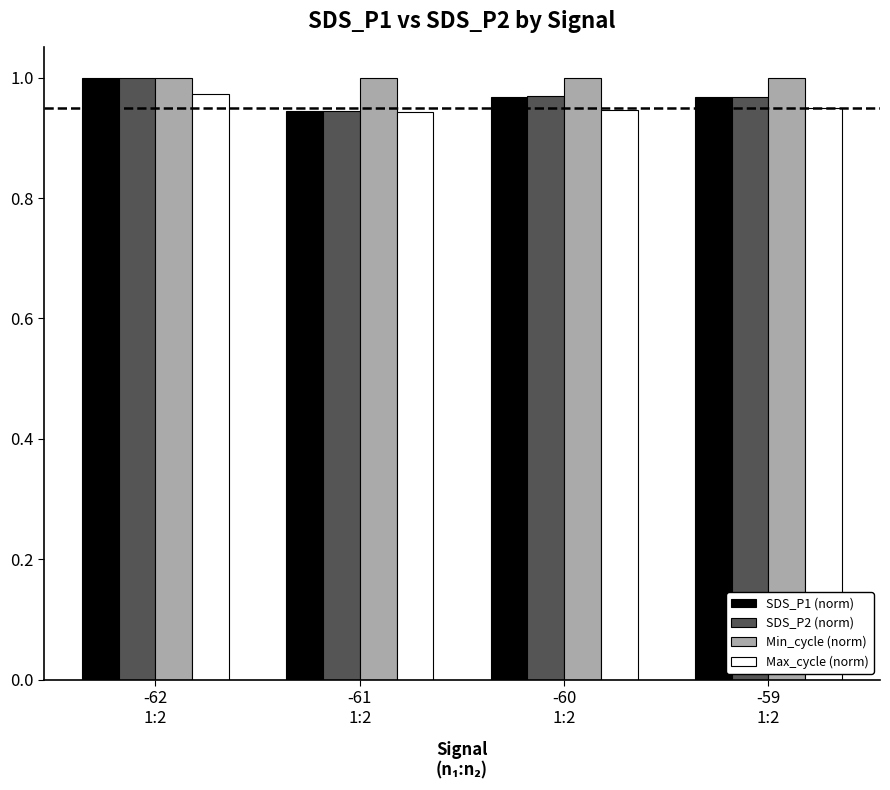

At how many categories does at least one series exceed 0?

4